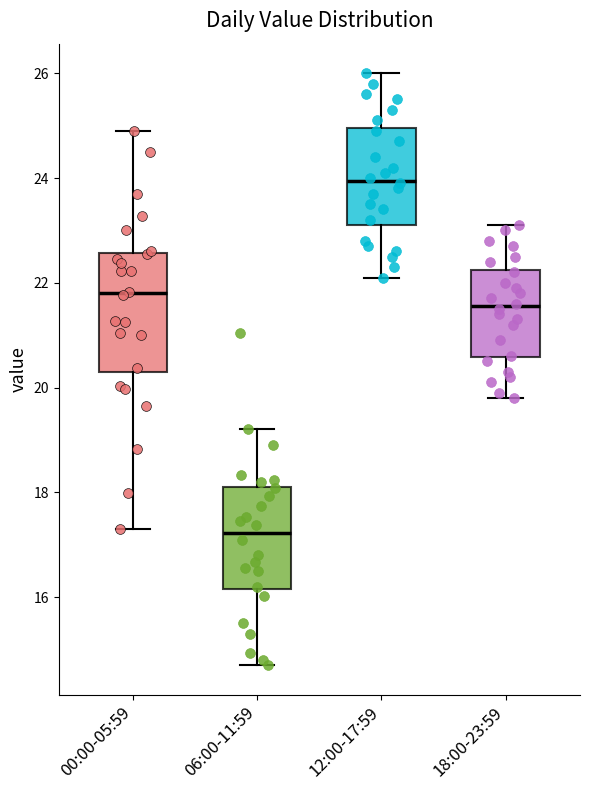

Reading left to right, read every box against the y-axis: the position of its median line, the range the box covers, and the ends of its whiskers. The values are not printed on the chart, so give them approximately, as read against the axis.

00:00-05:59: median 21.8, box 20.2 to 22.6, whiskers 17.4 to 25.0
06:00-11:59: median 17.2, box 16.2 to 18.2, whiskers 14.8 to 19.2
12:00-17:59: median 24.0, box 23.2 to 25.0, whiskers 22.2 to 26.0
18:00-23:59: median 21.6, box 20.6 to 22.2, whiskers 19.8 to 23.2